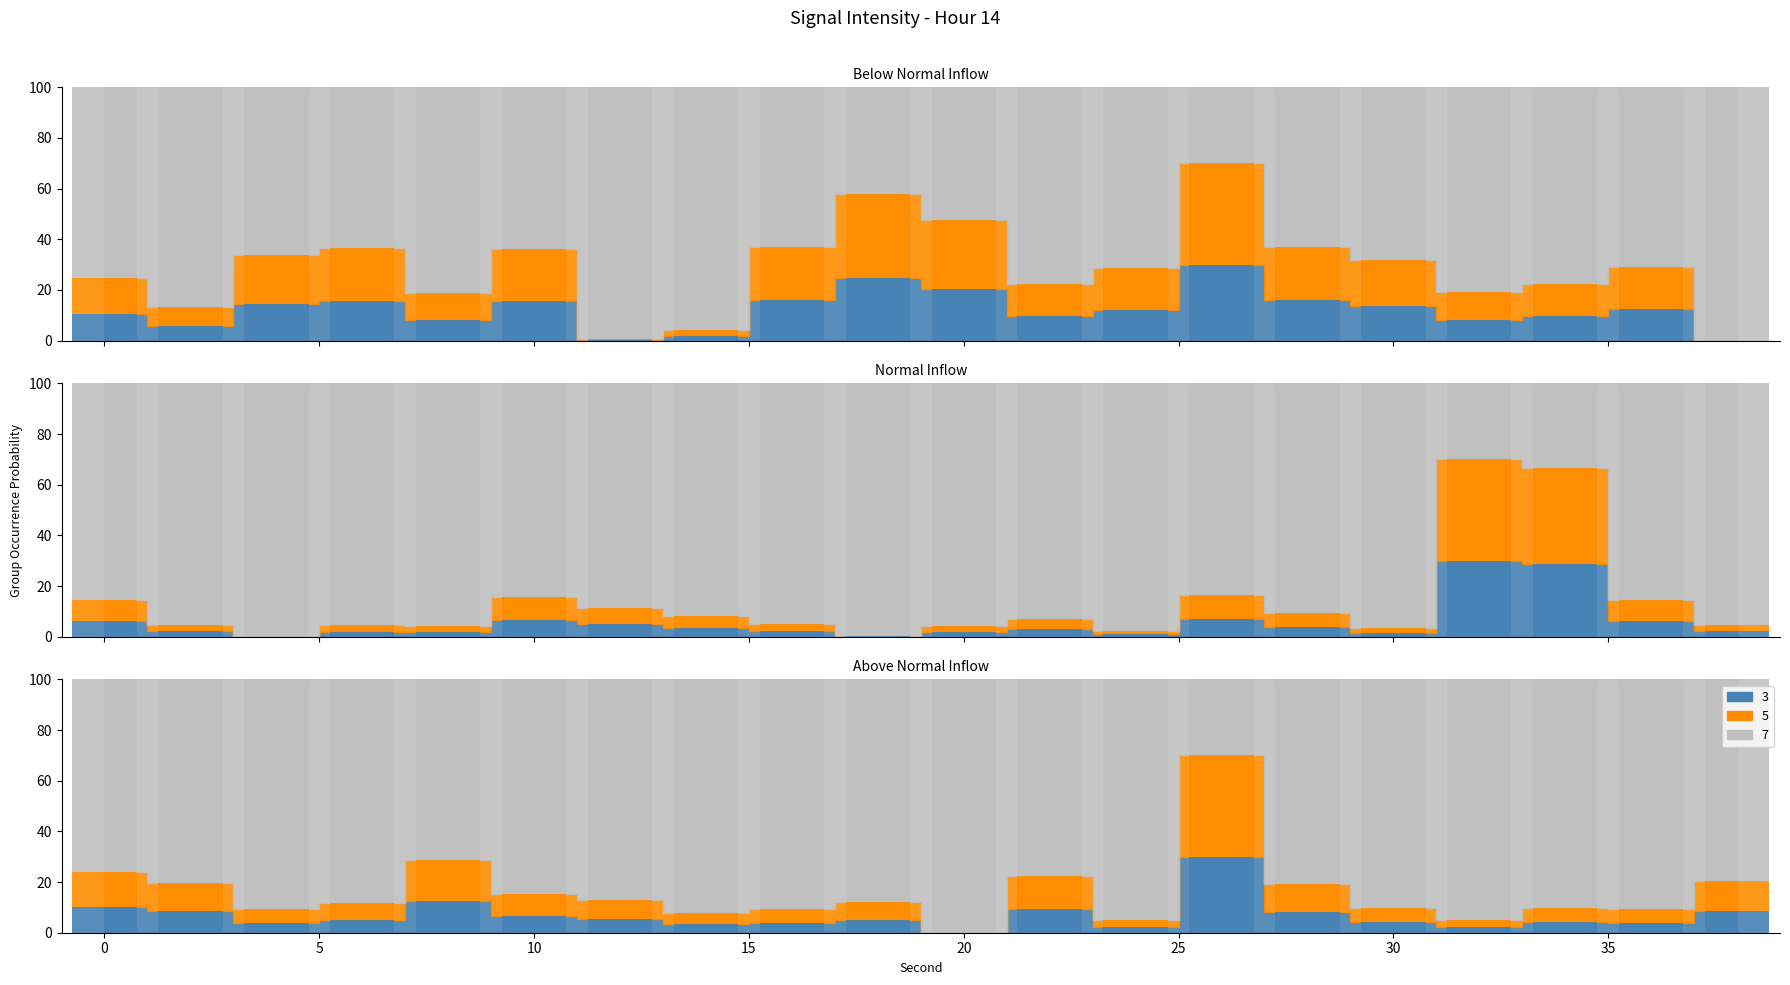

What is the approximate value of intensity_smooth at 0?

8.3